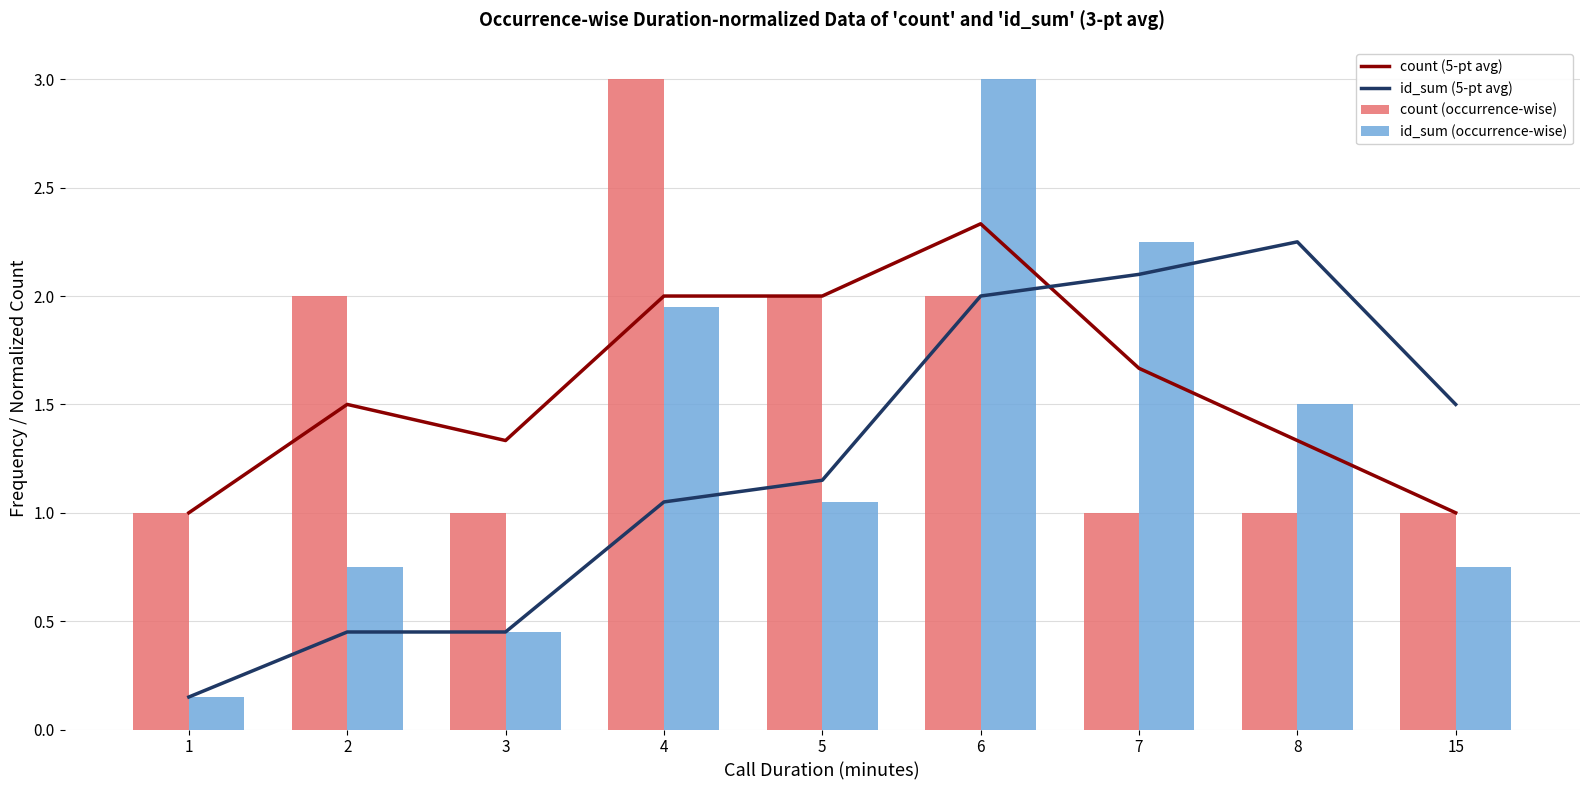

Is it true that count (occurrence-wise) equals 1.0 at 15?

True